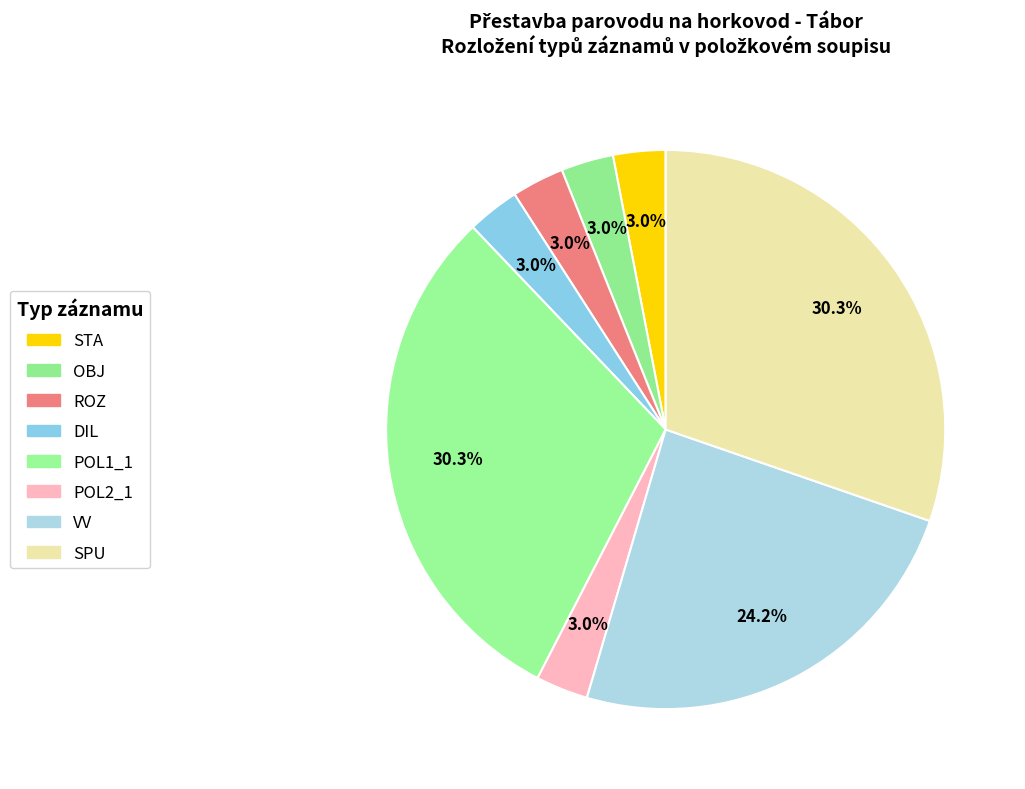

How many segments does this pie chart have?

8